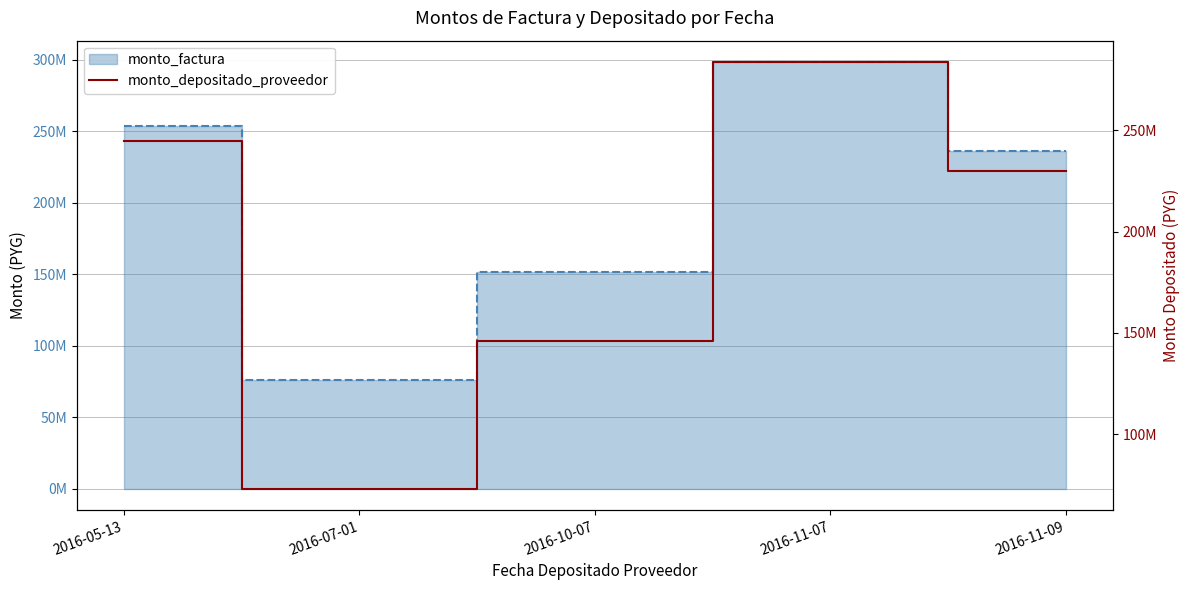

Does the chart display data point markers on the line(s)?

No